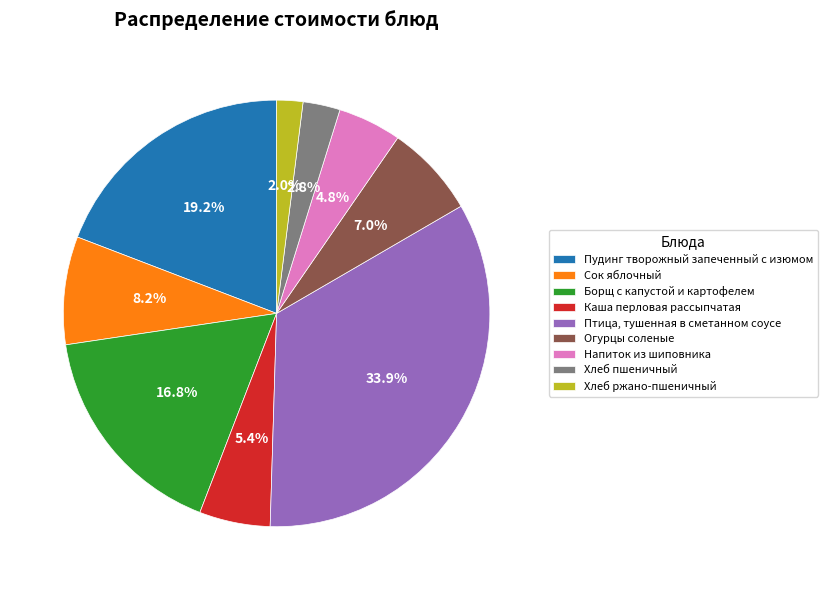

To the nearest percent, what is the difference between the largest and smallest slice percentages?

32%